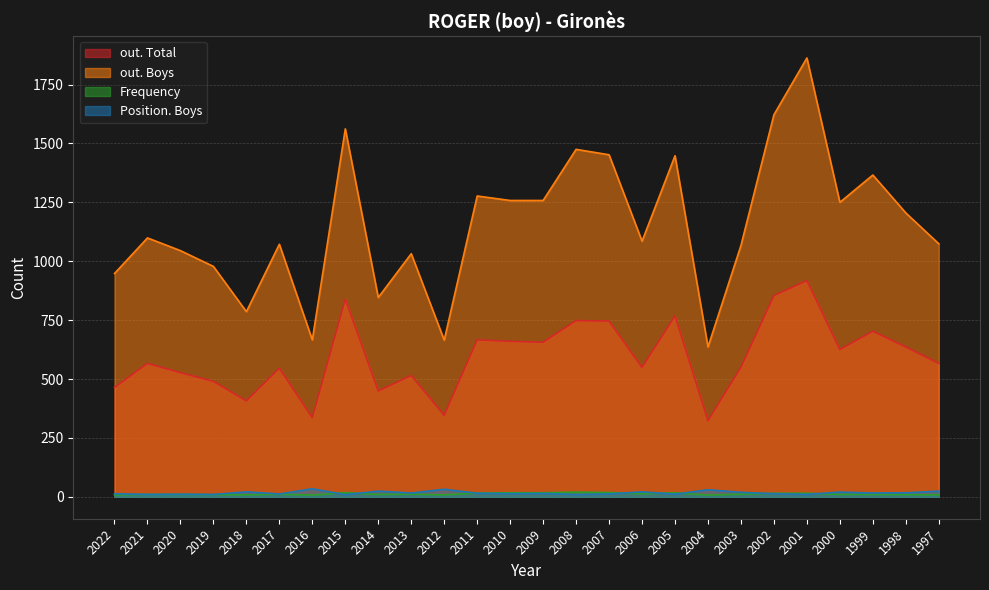

What is the sum of all out. Boys values?

30035